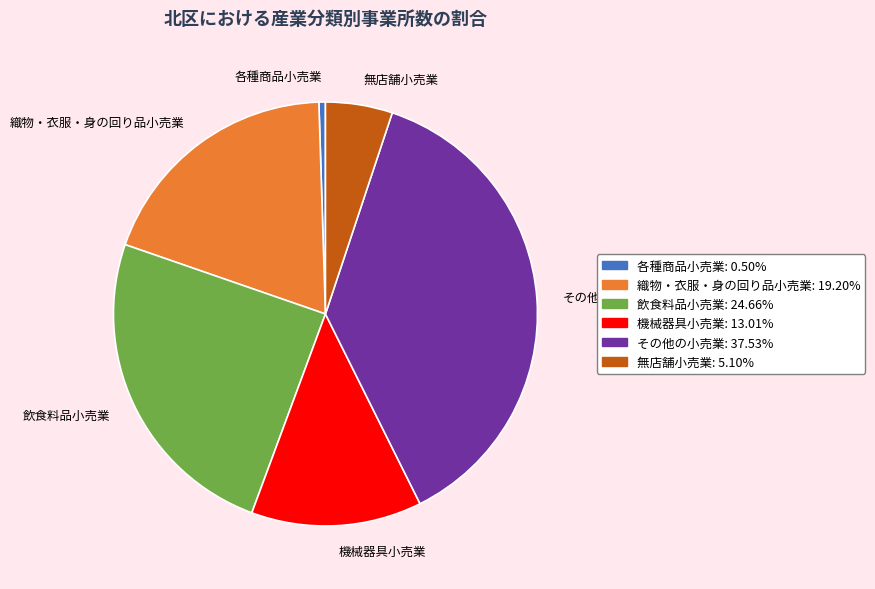

What is the smallest slice in the pie chart?

各種商品小売業